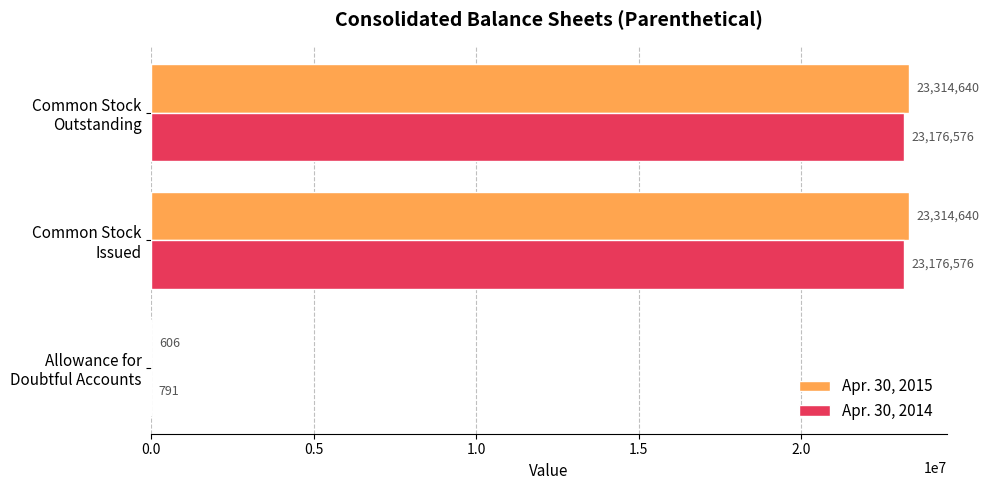

Which series has the largest total across all categories?

Apr. 30, 2015